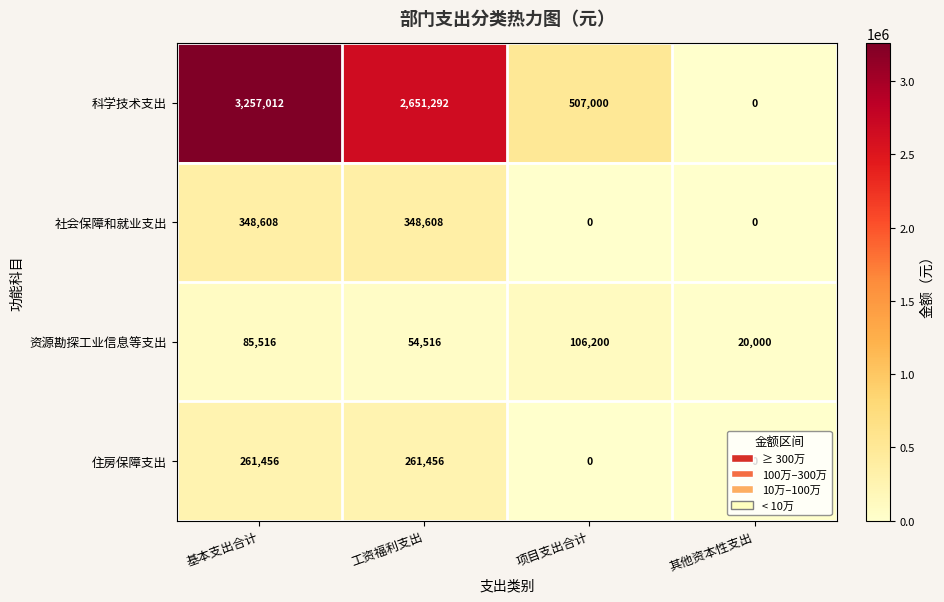

Is the value of 科学技术支出 at 工资福利支出 greater than the value of 住房保障支出 at 项目支出合计?

Yes